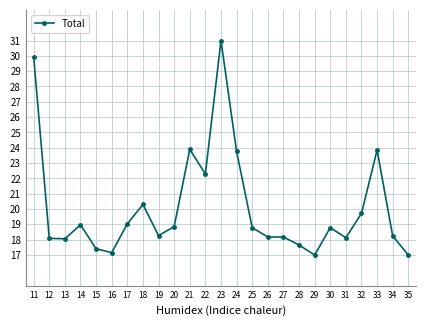

At which label does the data first exceed 18?

11